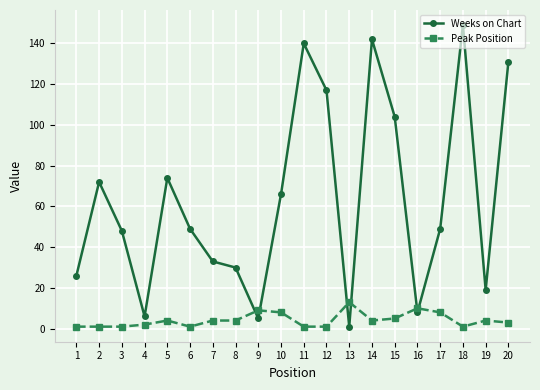

Between which two adjacent categories do Peak Position and Weeks on Chart first intersect?

8 and 9